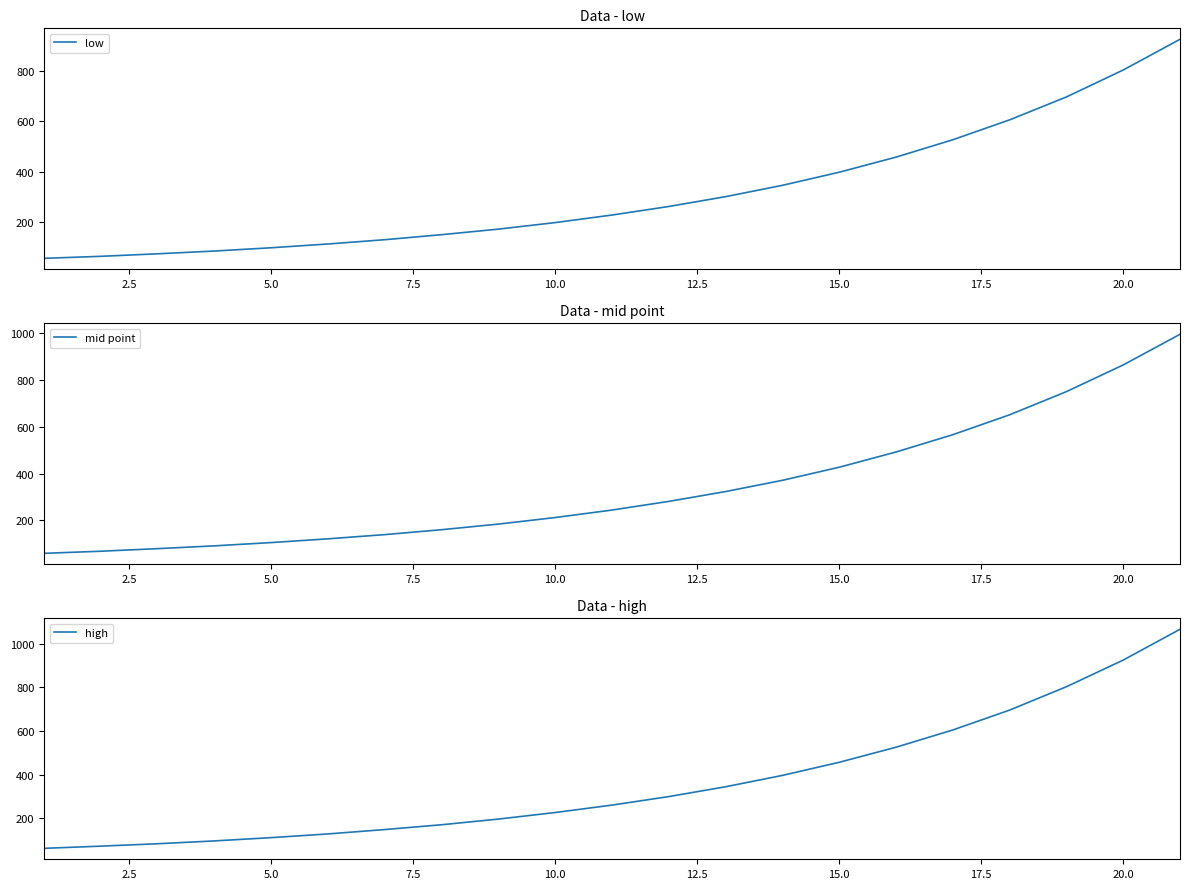

What are all the series names shown in the legend?

low, mid point, high